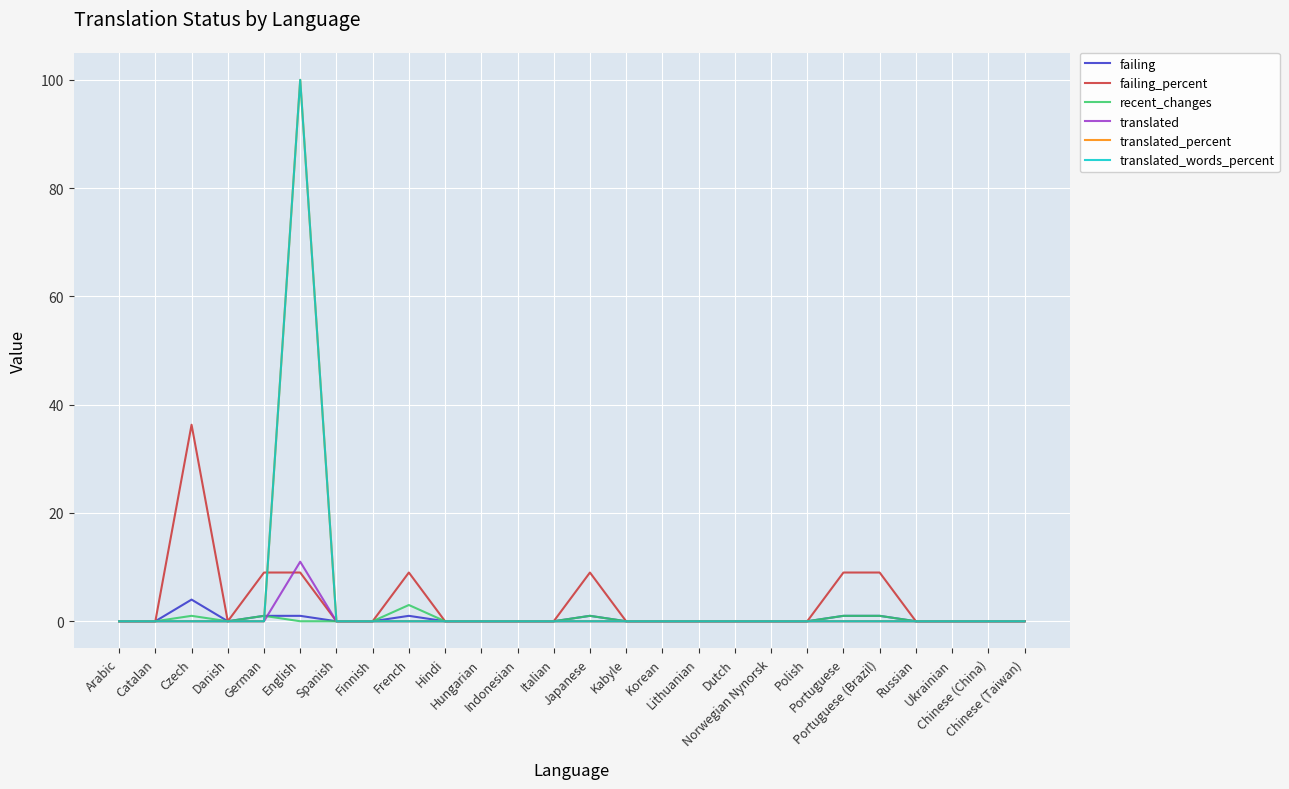

The value of translated_words_percent at Arabic is 0.0. True or false?

True